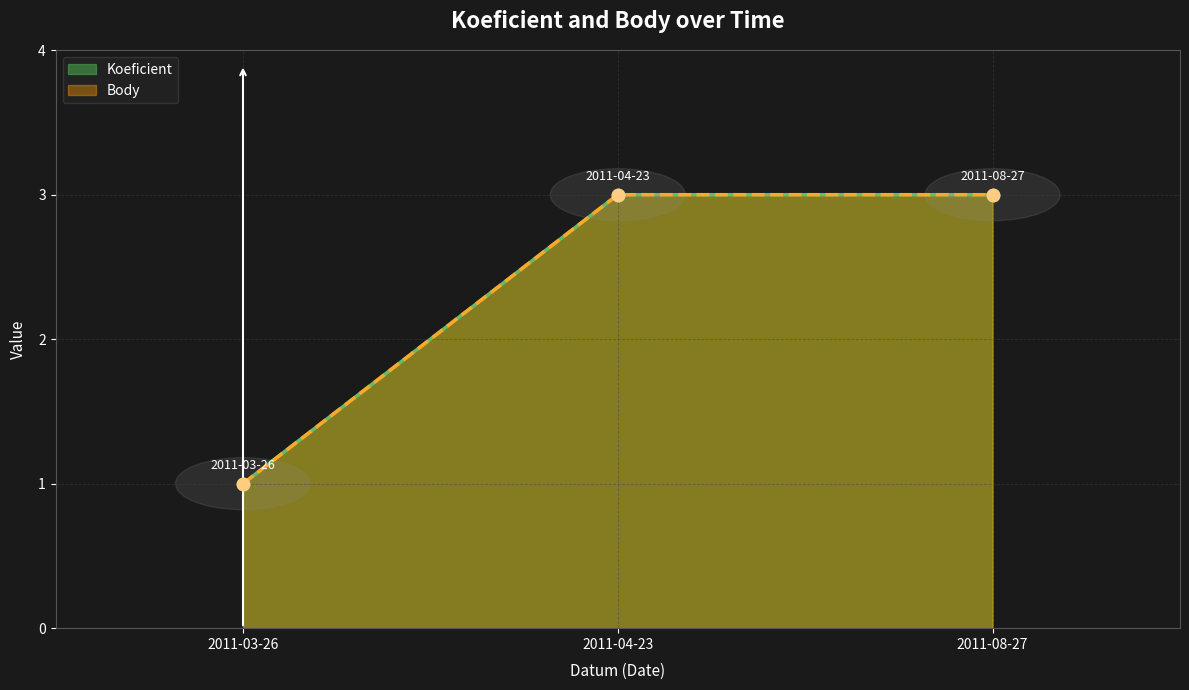

Which series has the largest Y range (max minus min)?

Koeficient